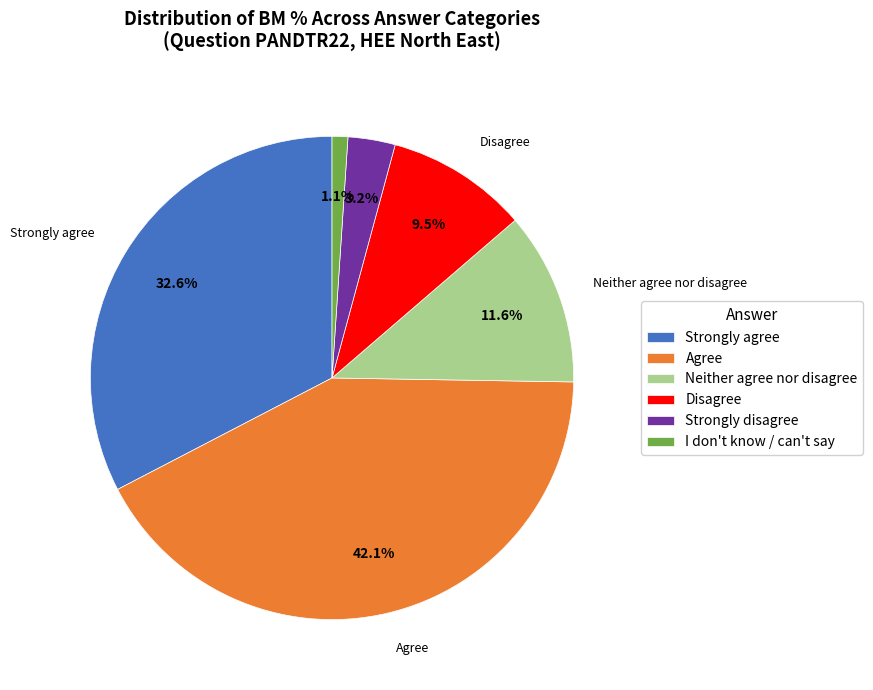

Is there any slice that represents more than half of the pie?

No